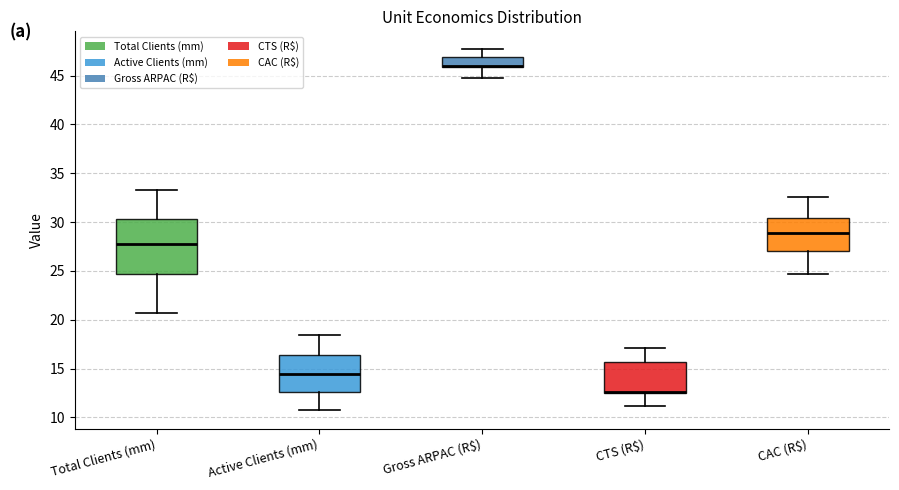

Reading left to right, read every box against the y-axis: the position of its median line, the range the box covers, and the ends of its whiskers. The values are not printed on the chart, so give them approximately, as read against the axis.

Total Clients (mm): median 28.0, box 24.5 to 30.5, whiskers 20.5 to 33.5
Active Clients (mm): median 14.5, box 12.5 to 16.5, whiskers 10.5 to 18.5
Gross ARPAC (R$): median 46.0 (drawn on the box's lower edge), box 46.0 to 47.0, whiskers 44.5 to 47.5
CTS (R$): median 12.5 (drawn on the box's lower edge), box 12.5 to 15.5, whiskers 11.0 to 17.0
CAC (R$): median 29.0, box 27.0 to 30.5, whiskers 24.5 to 32.5